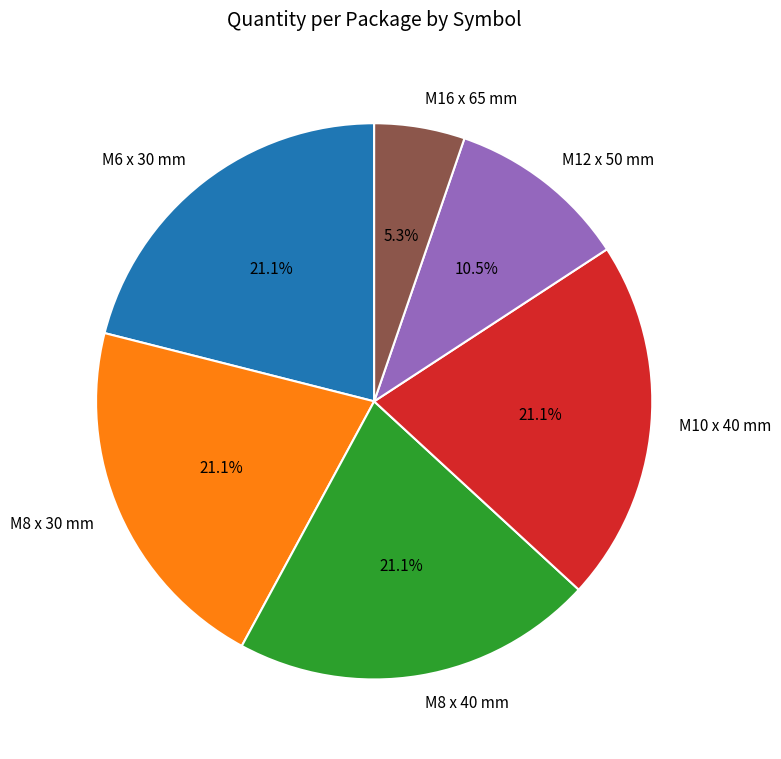

To the nearest percent, what is the combined percentage of M16 x 65 mm and M12 x 50 mm?

16%